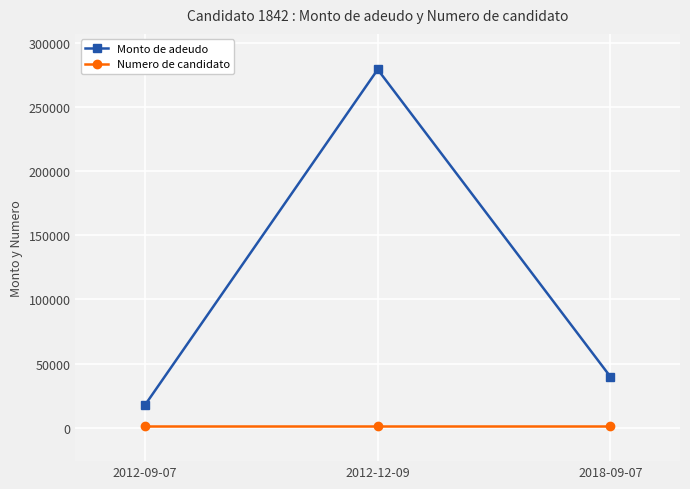

Rank the series at 2012-12-09 from highest to lowest value.

Monto de adeudo, Numero de candidato